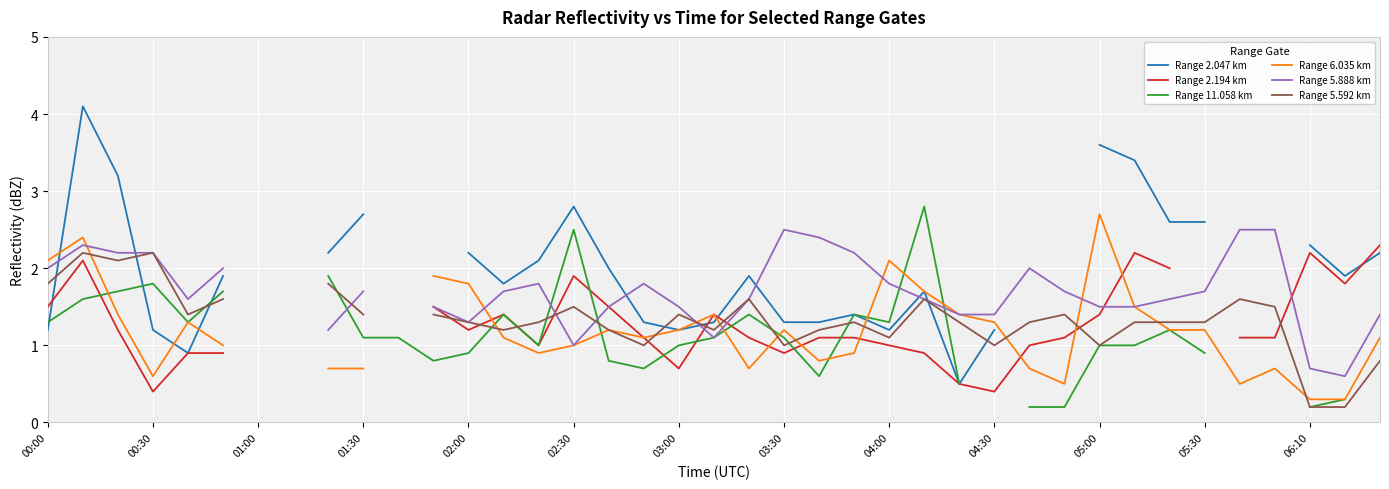

How many data points in Range 5.592 km are above 1?

29